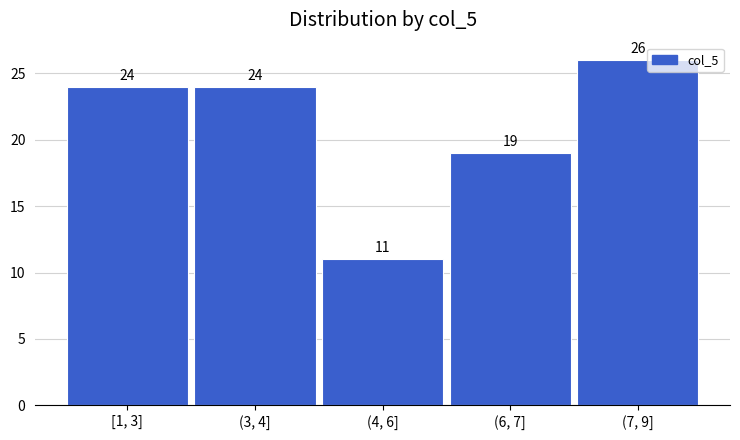

Reading left to right, what are all the values shown in this chart?

[1, 3]=24	(3, 4]=24	(4, 6]=11	(6, 7]=19	(7, 9]=26